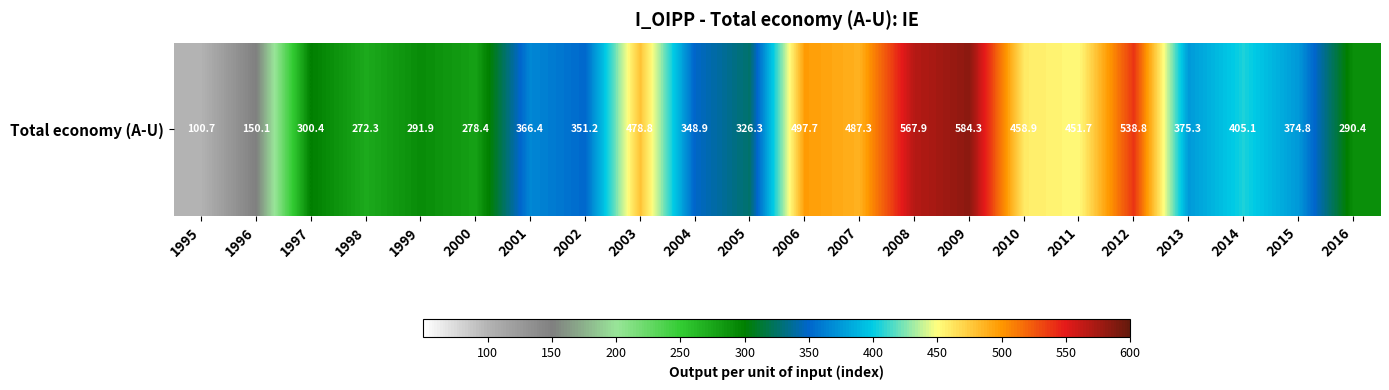

Between 2003 and 1999, which is larger?

2003